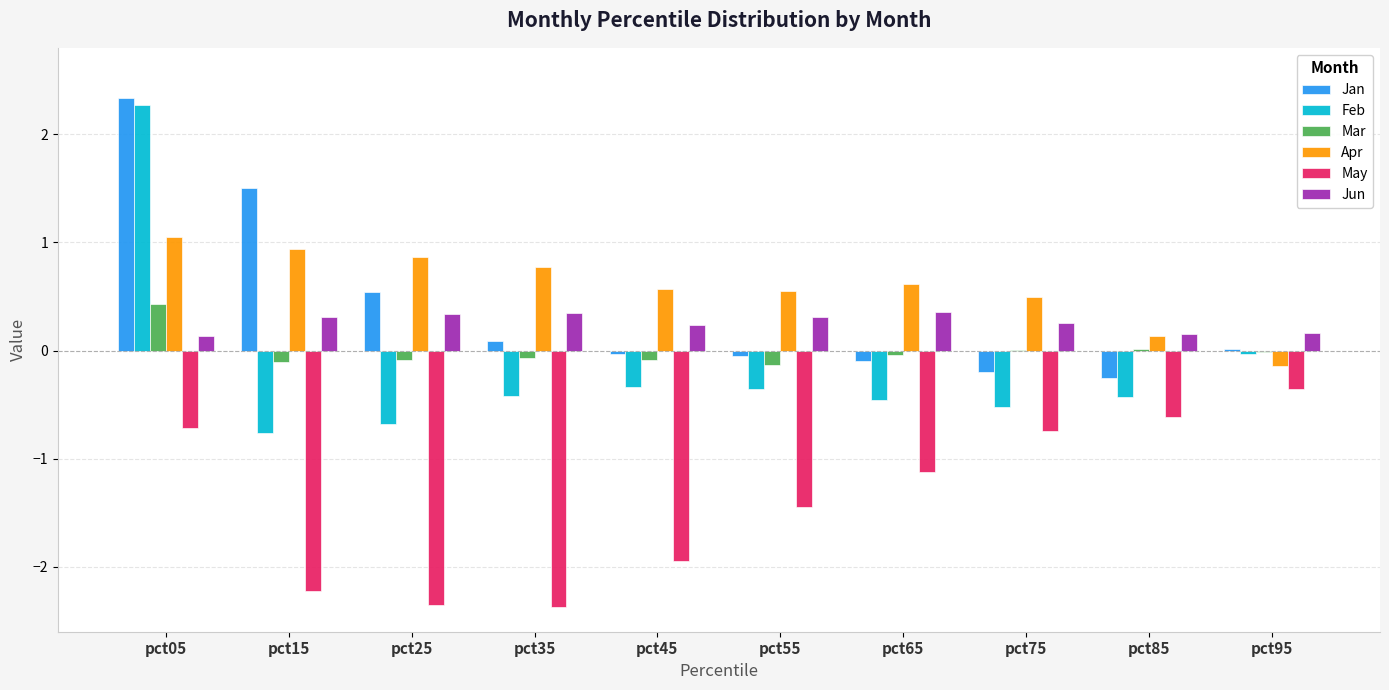

What is the maximum value shown in the chart?

2.3